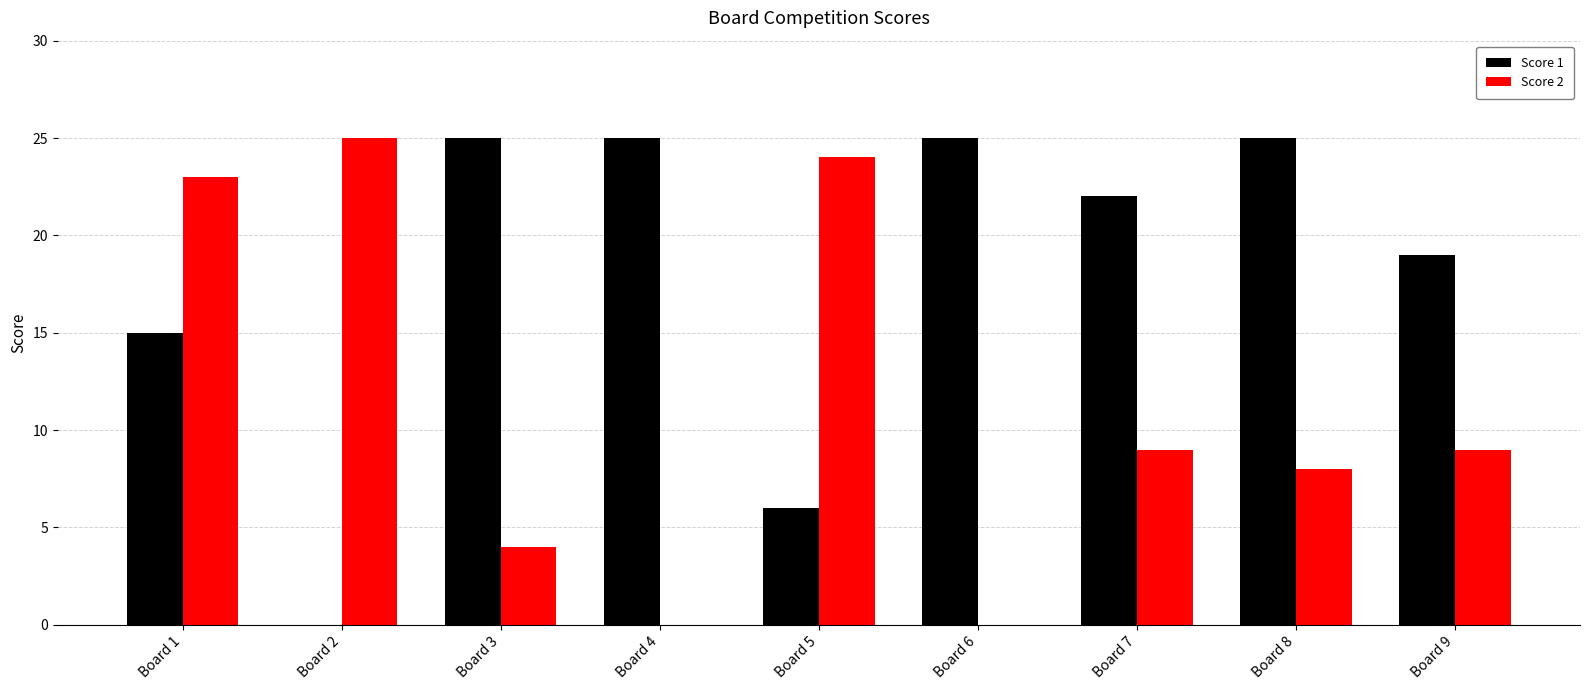

Are the bars grouped side by side (vs. stacked)?

Yes